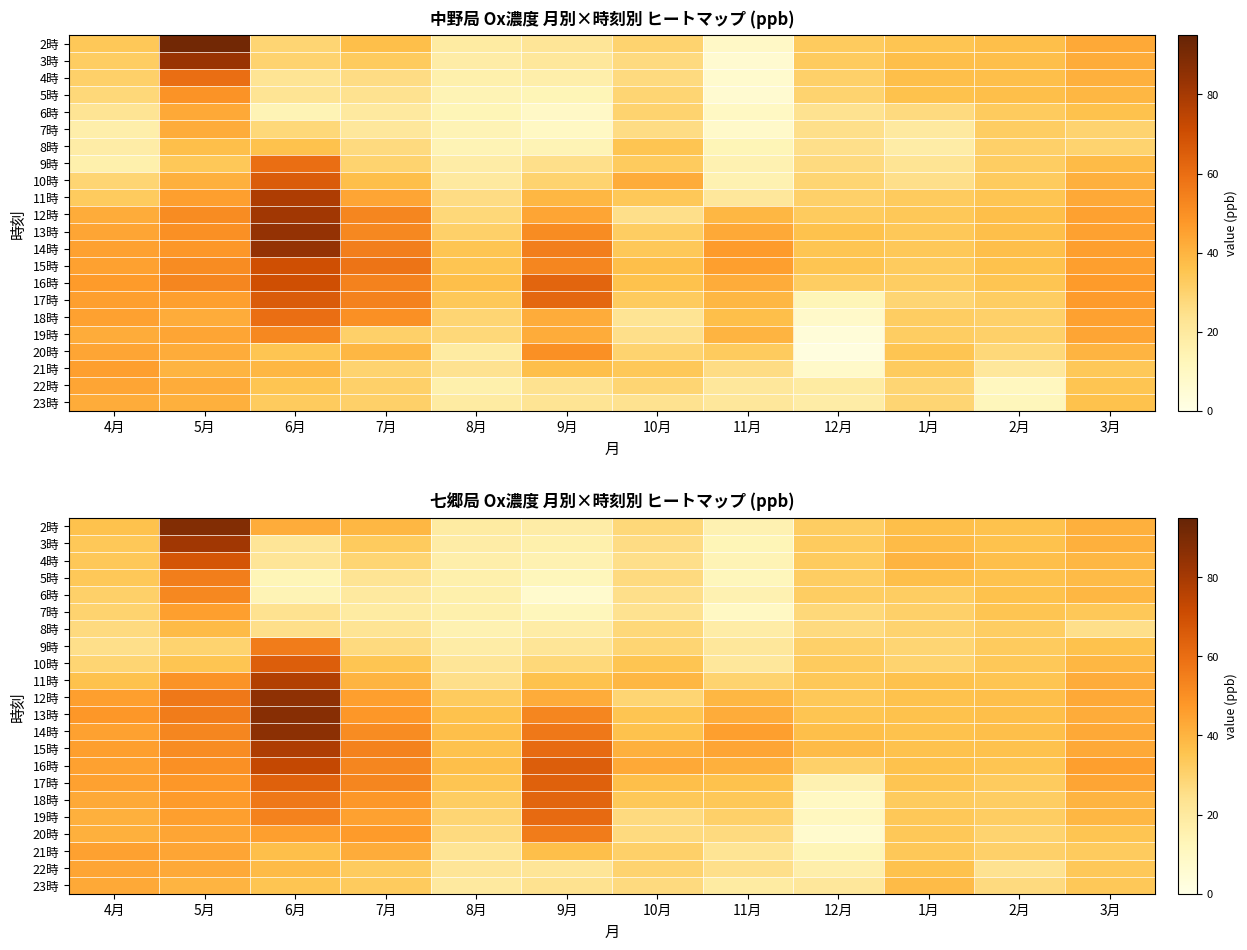

How many data points in 23時 are above 33?

5